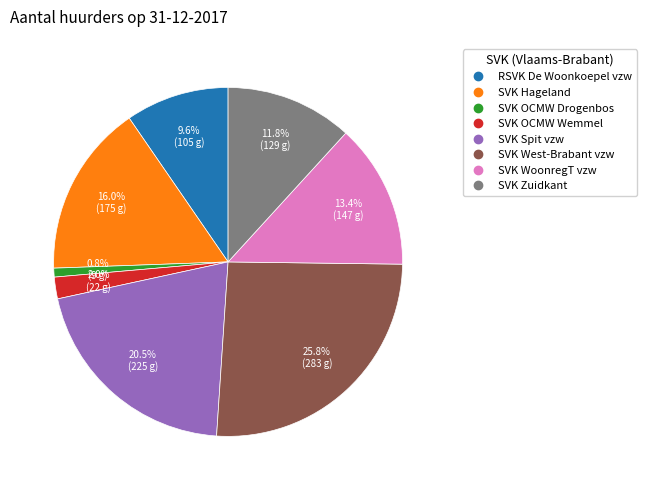

Is there any slice that represents more than half of the pie?

No